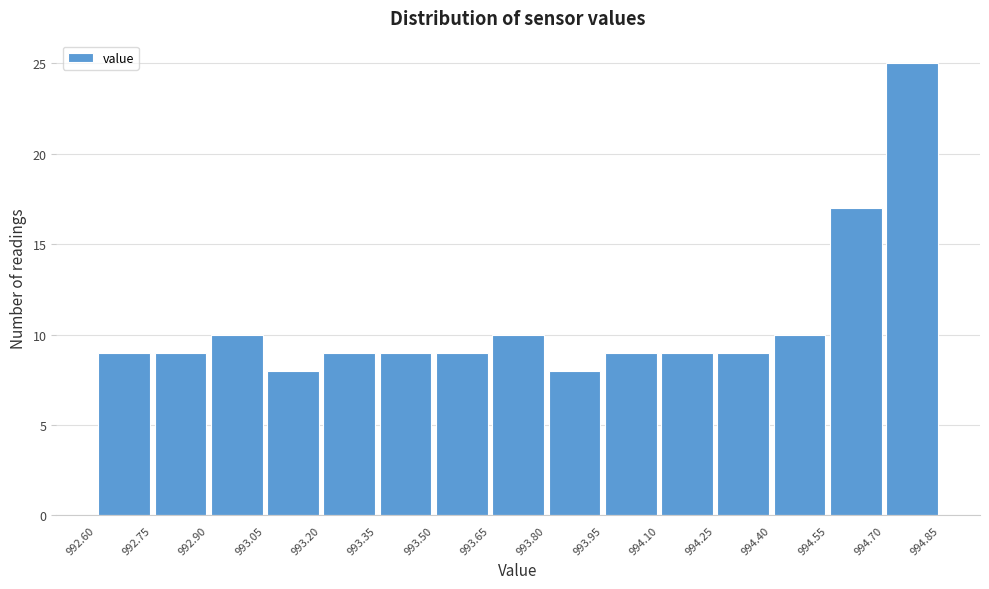

What is the height of the bar covering 994.70 to 994.85 on the x-axis? The values are not printed on the chart, so give them approximately, as read against the axis.

25